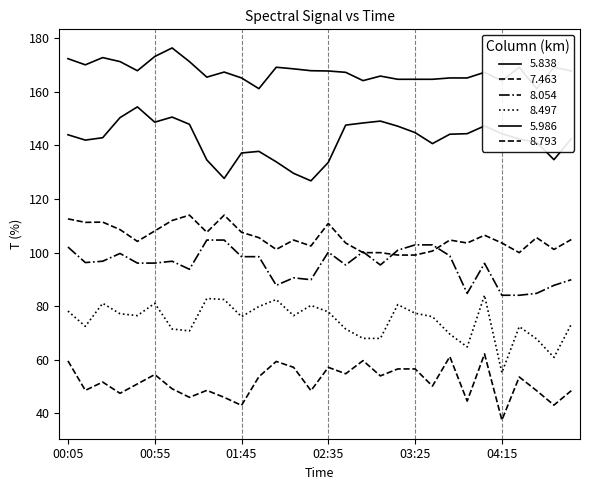

What is the label of the 16th point from the left?

02:35